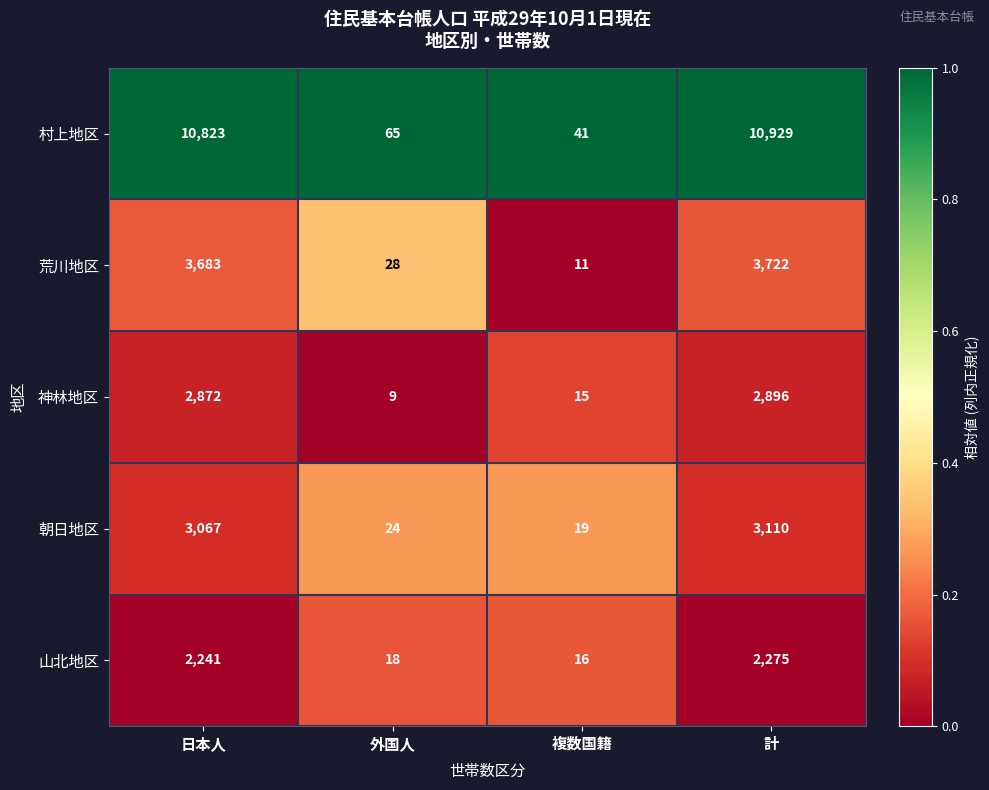

The 神林地区 series shows 4989 at 日本人. True or false?

False